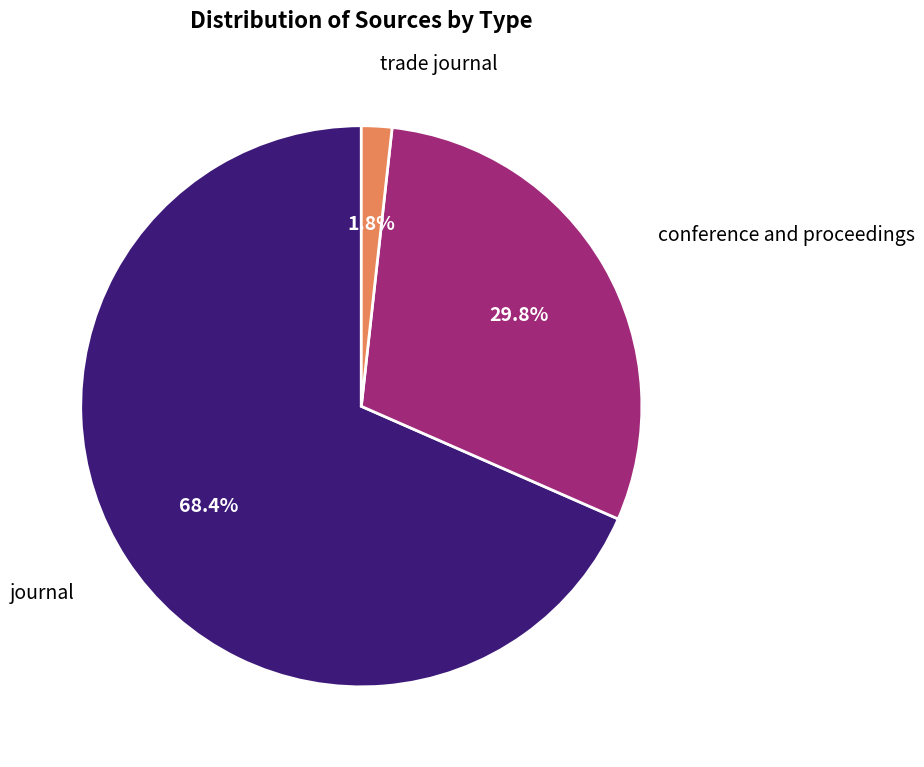

How many segments does this pie chart have?

3